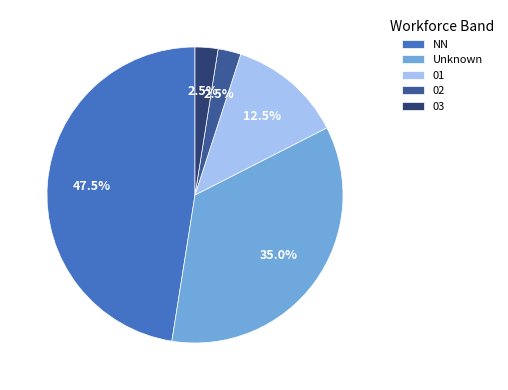

Count the number of slices in the pie.

5